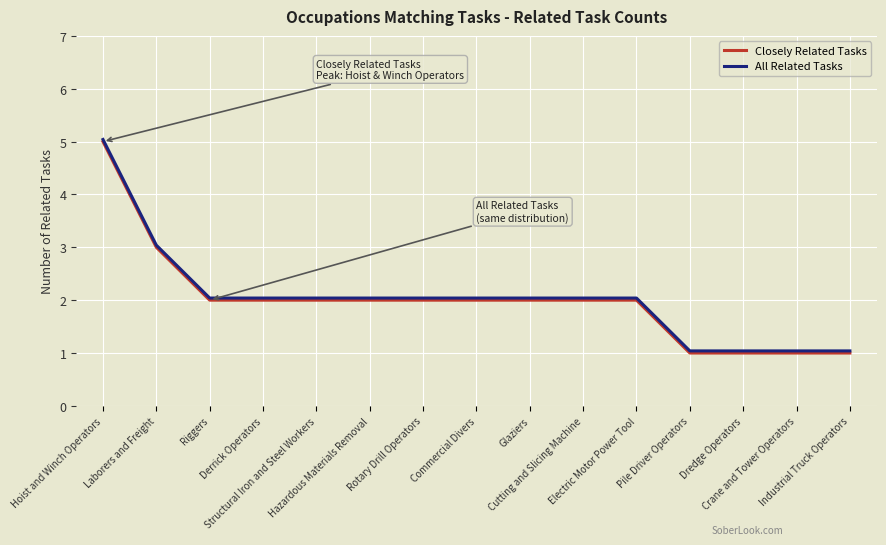

What is the lowest value of the Closely Related Tasks series?

1.0